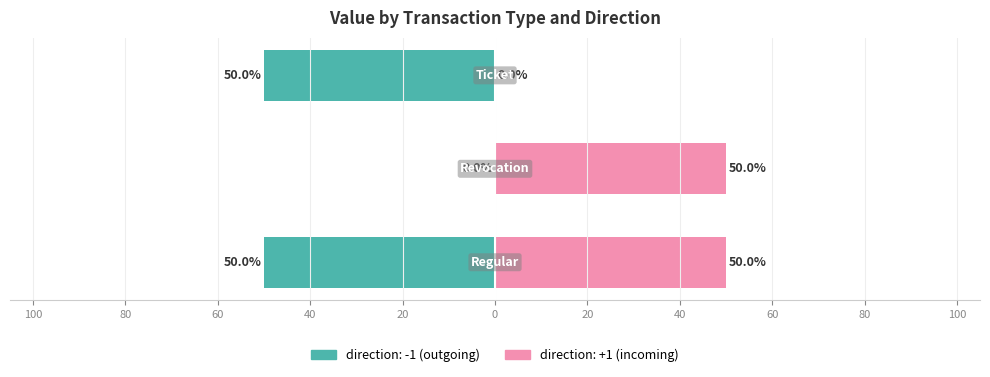

Is the value of direction at Ticket_0 greater than the value of value at Ticket_1?

No